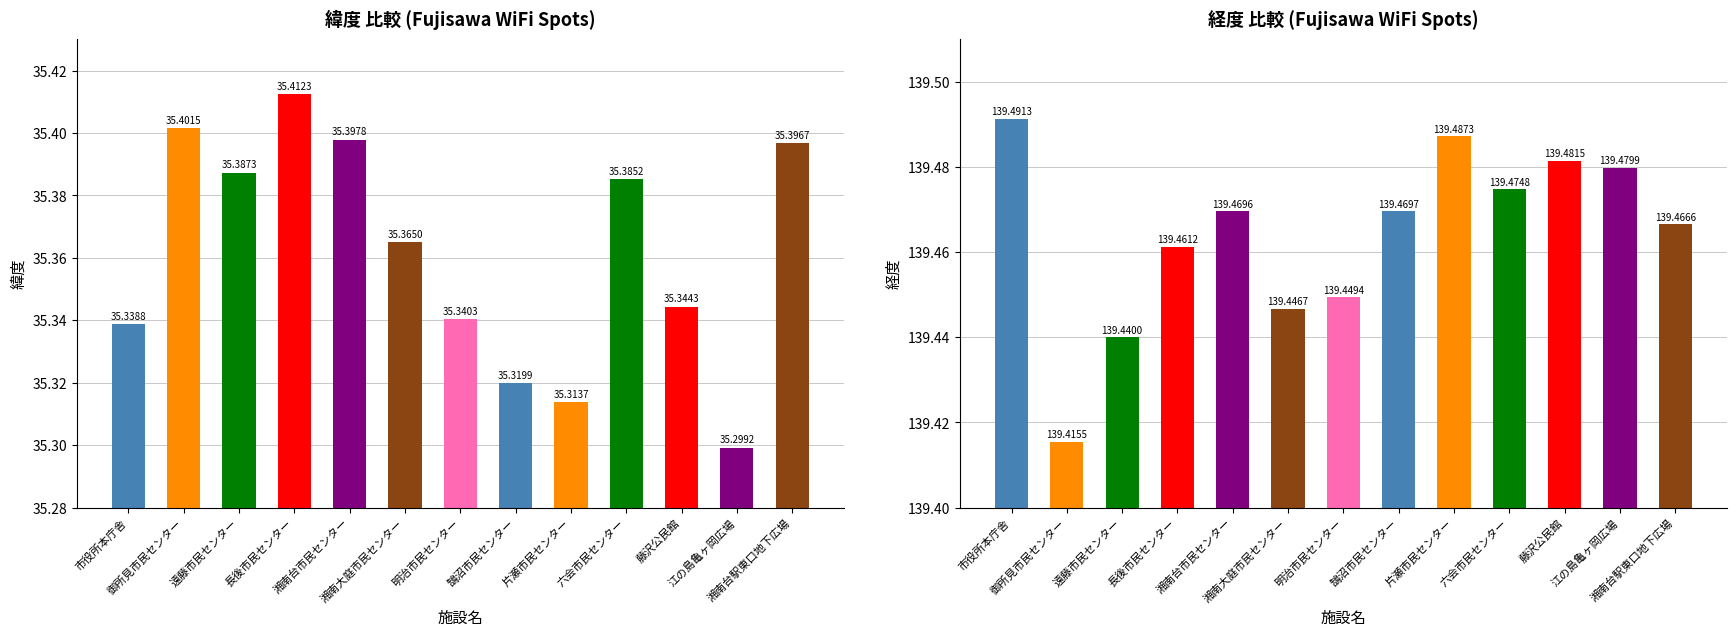

How many data points does each series have?

13